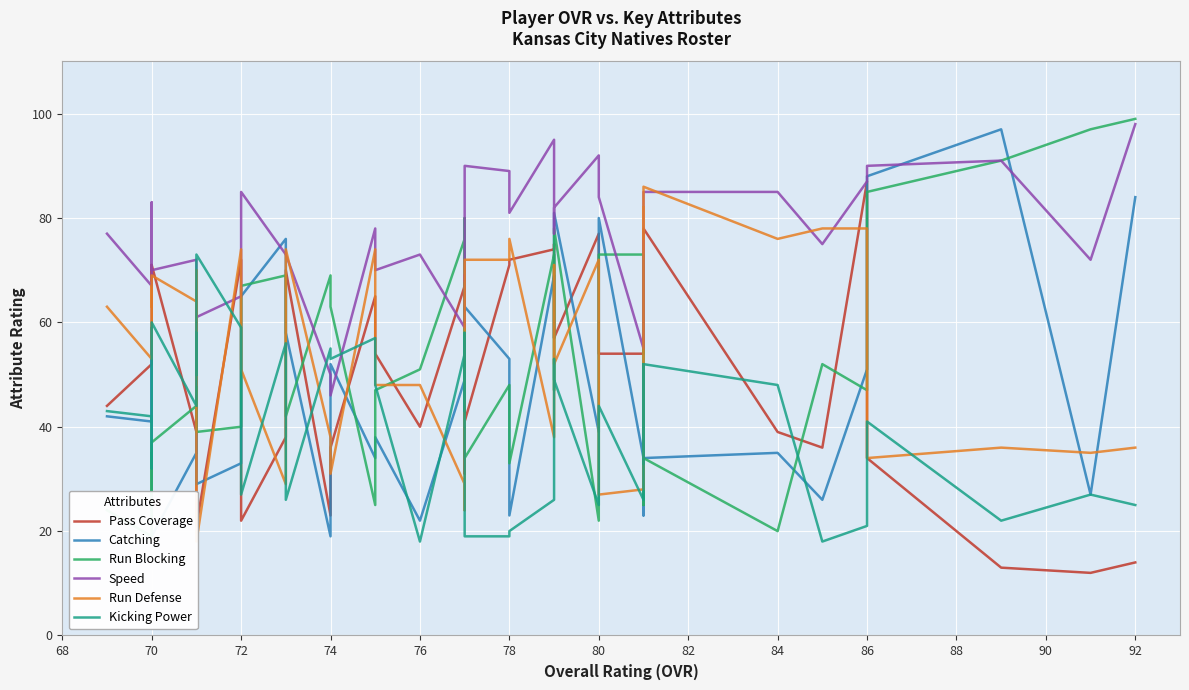

How many distinct data groups are displayed?

6